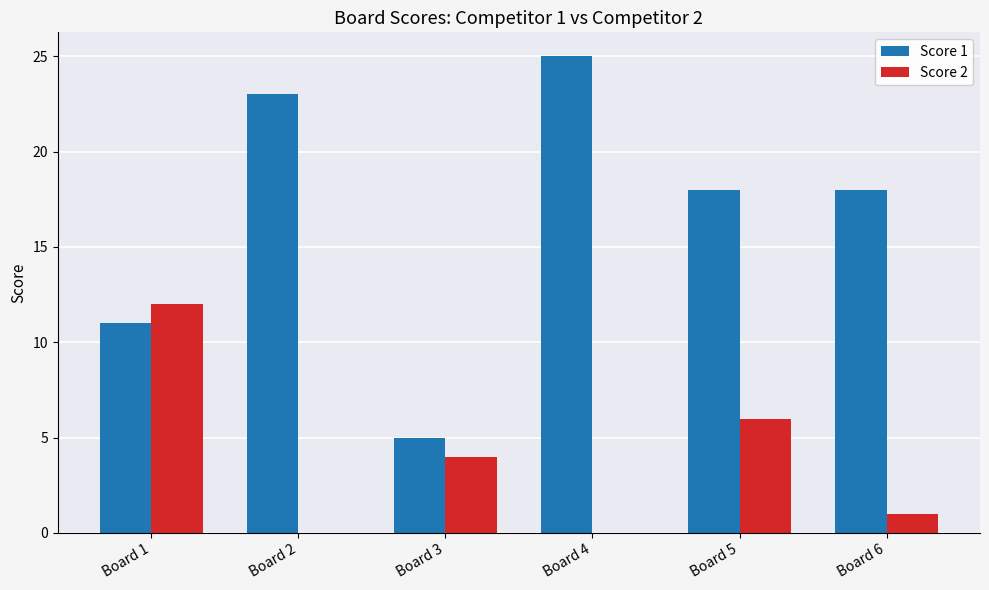

What is the approximate value of Score 1 at Board 4?

25